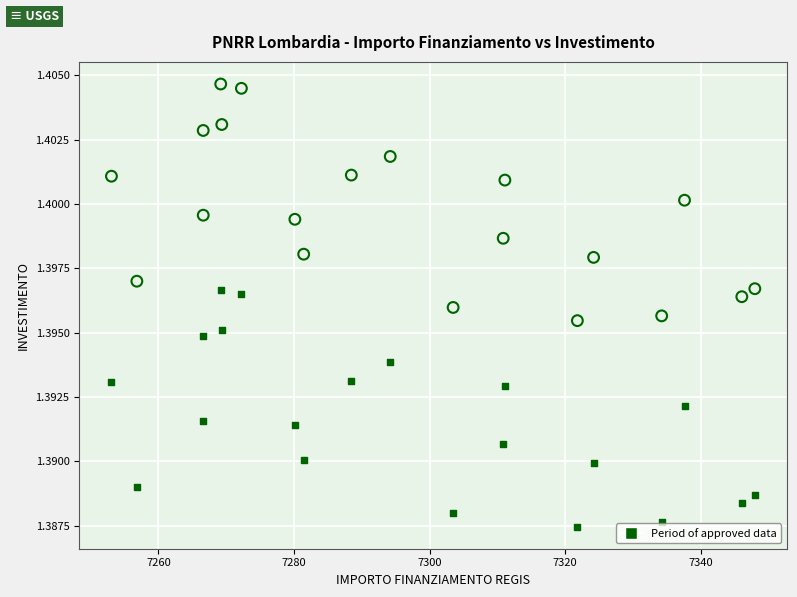

Across all data points, what is the range of X values (max minus min)?

94.9